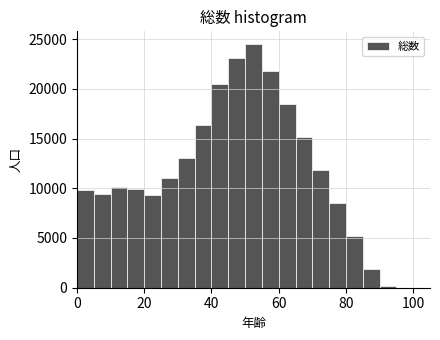

Around what value on the x-axis is the tallest bar? Give the approximate position of its centre, as read against the axis.

52